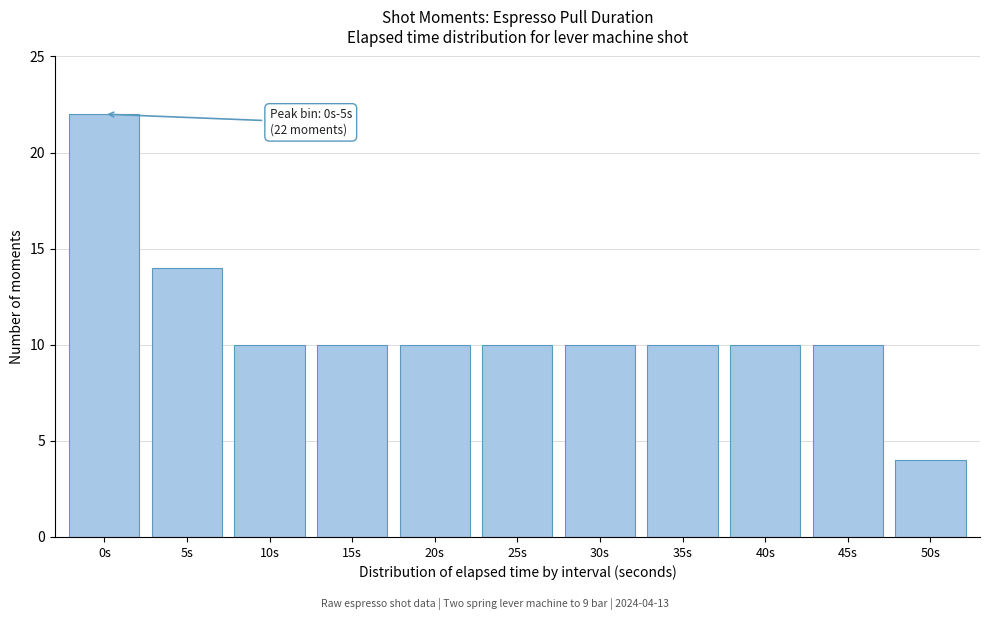

Reading left to right, transcribe all the data shown in this chart.

22	14	10	10	10	10	10	10	10	10	4